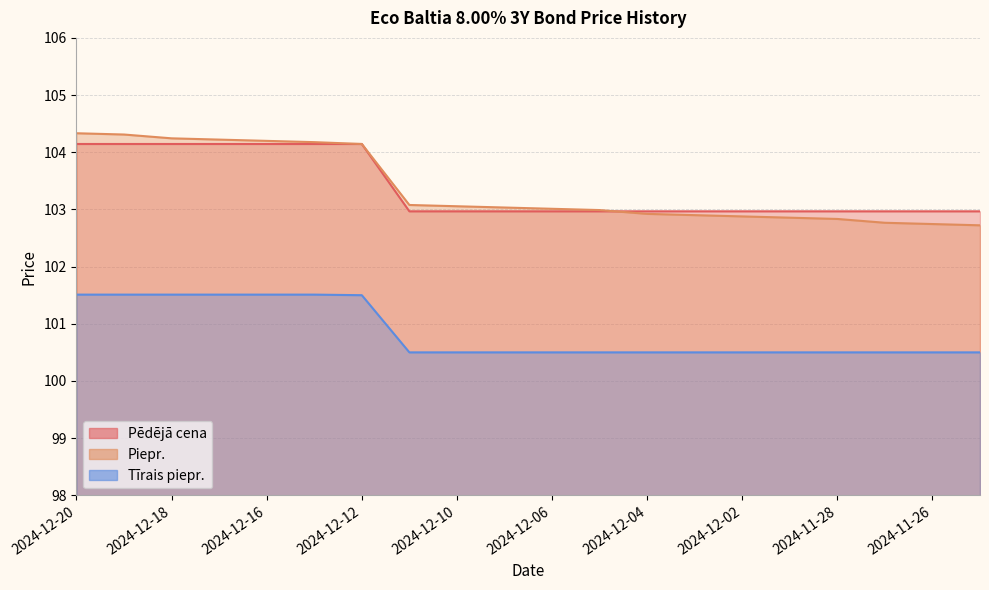

What is the label of the 13th point from the left?

2024-12-04